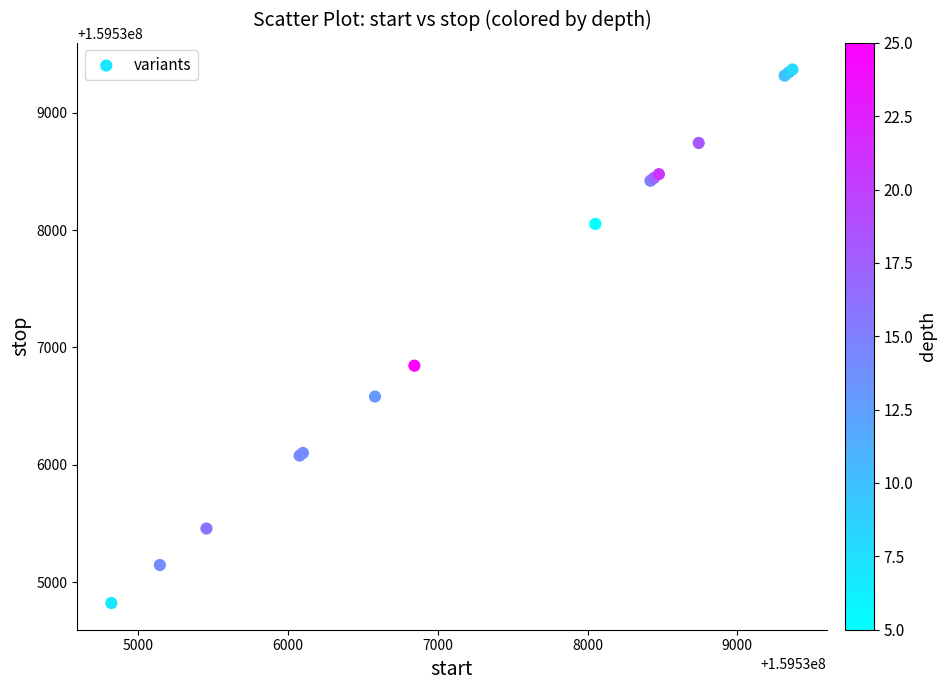

What Y value in the scatter plot is closest to 159537095?

159536845